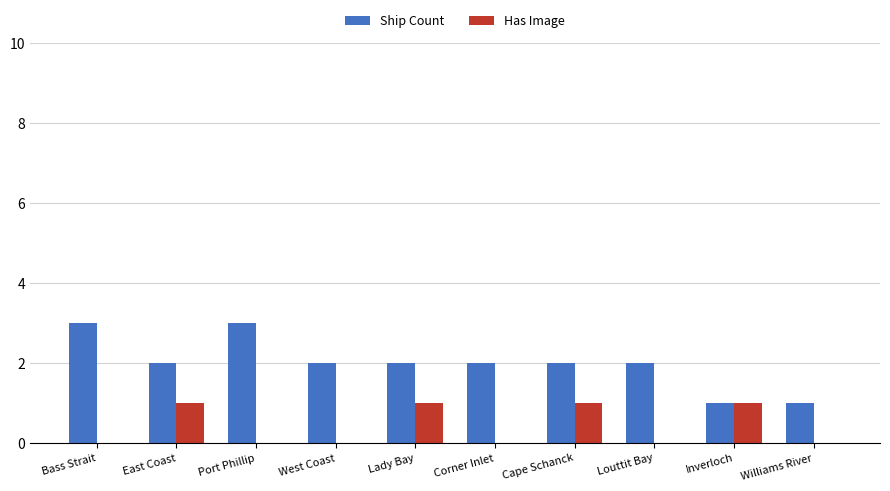

How many distinct data groups are displayed?

2